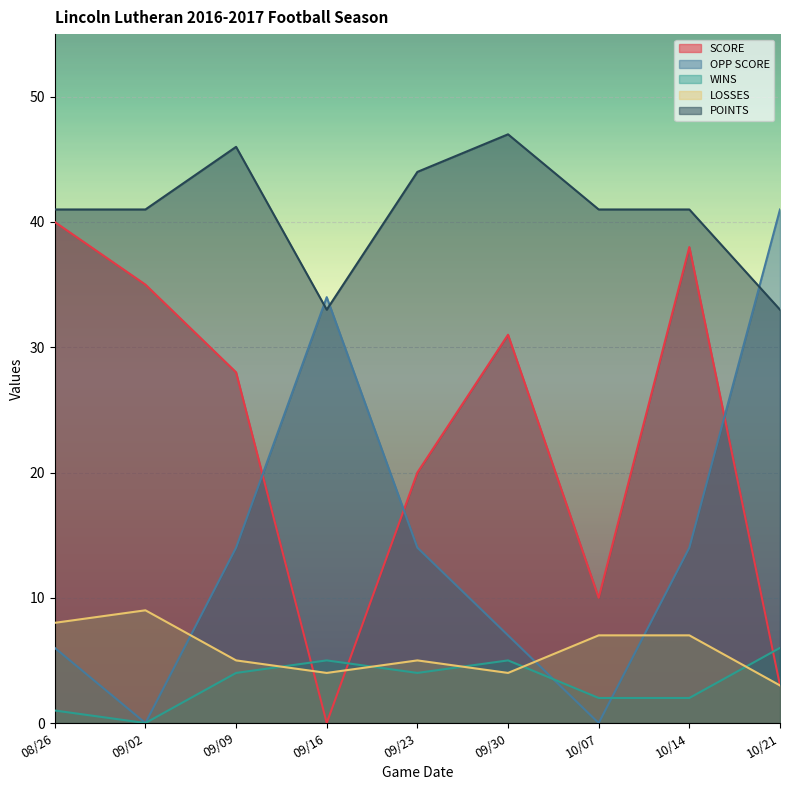

Rank the categories by POINTS value from lowest to highest.

09/16, 10/21, 08/26, 09/02, 10/07, 10/14, 09/23, 09/09, 09/30